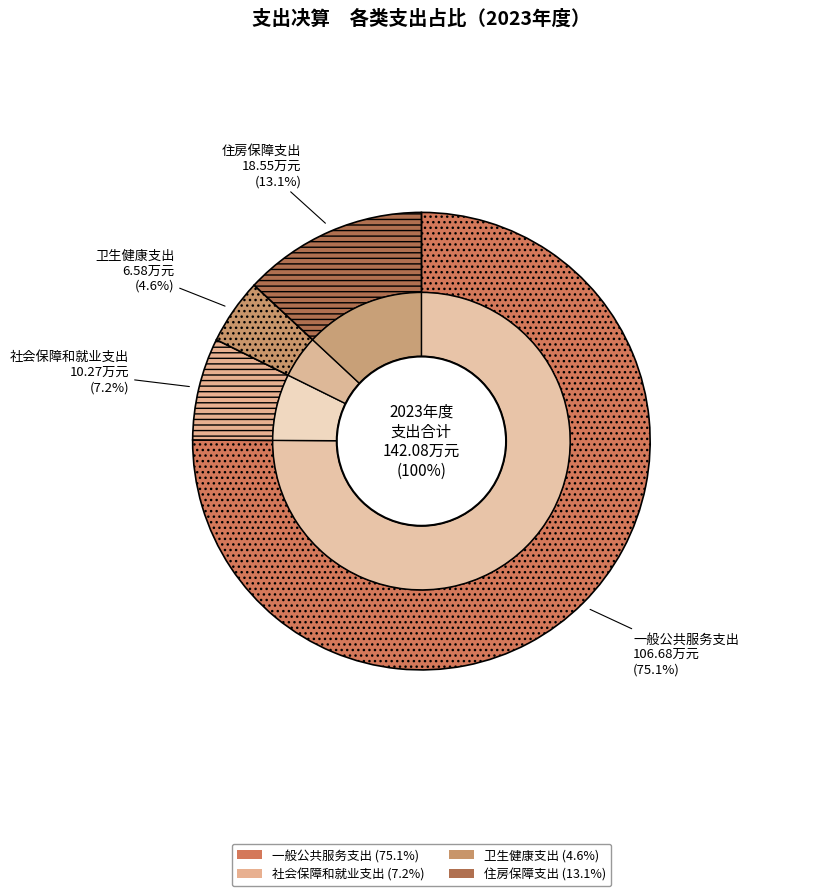

Which category accounts for the majority?

一般公共服务支出